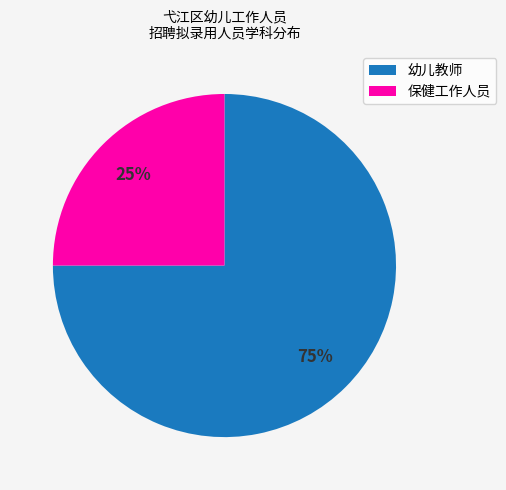

What is the smallest slice in the pie chart?

保健工作人员